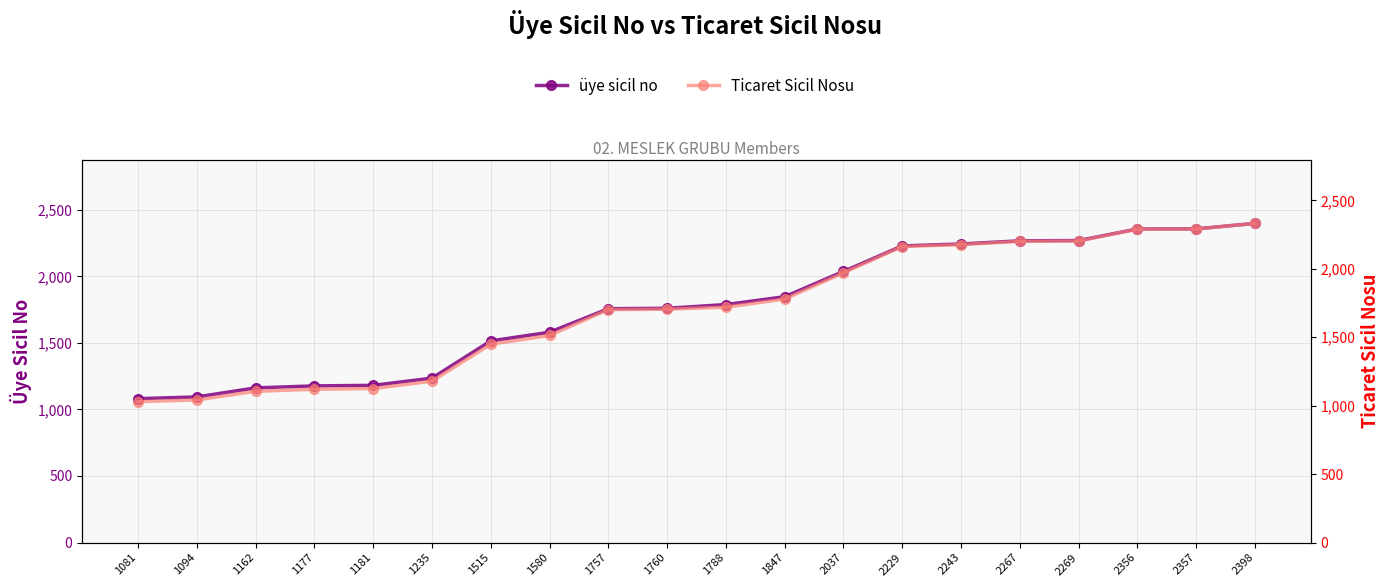

How many values in the Ticaret Sicil Nosu series exceed 1720?

9